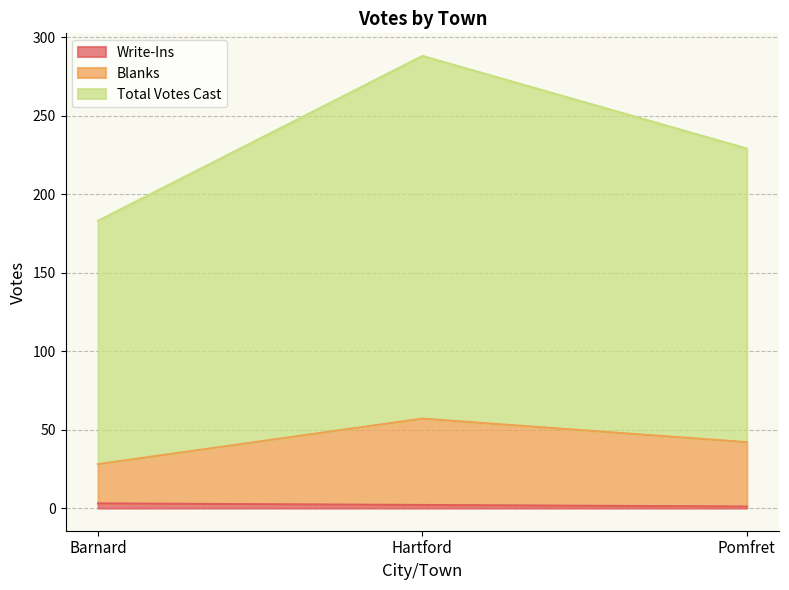

At how many categories does at least one series exceed 15?

3